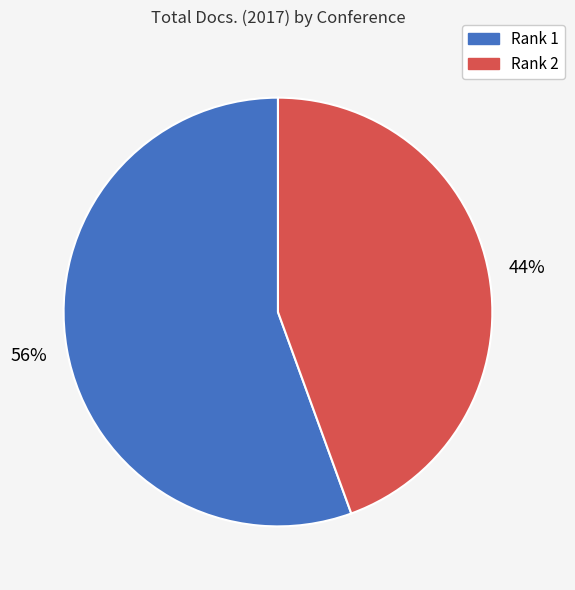

To the nearest percent, what is the average slice percentage?

50%